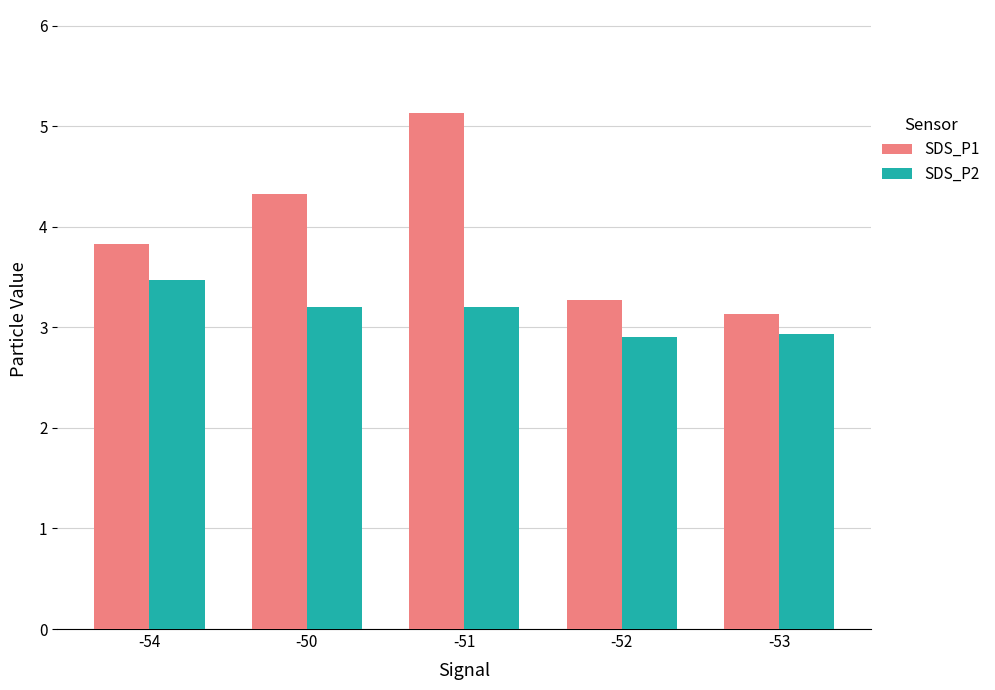

What is the label of the 2nd bar from the left?

-50